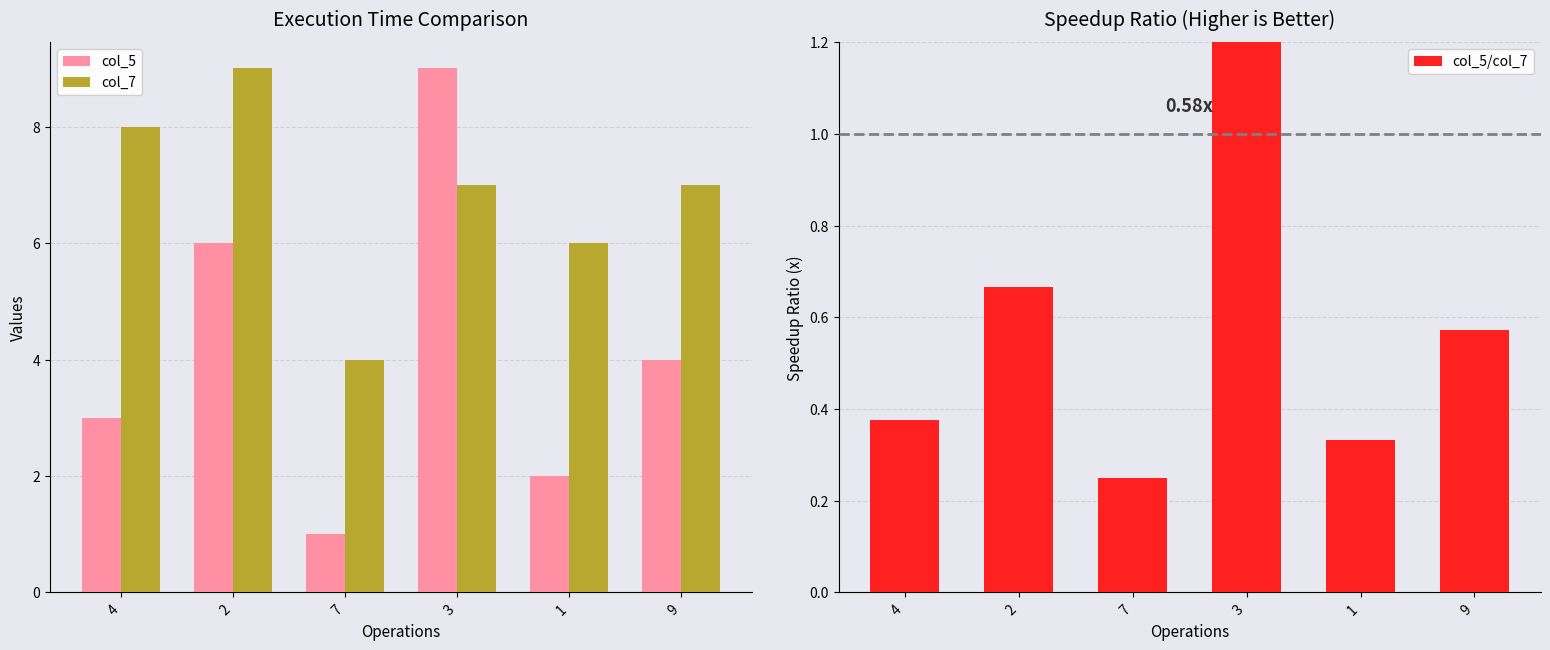

Is it true that col_5 equals 3.6 at 2?

False